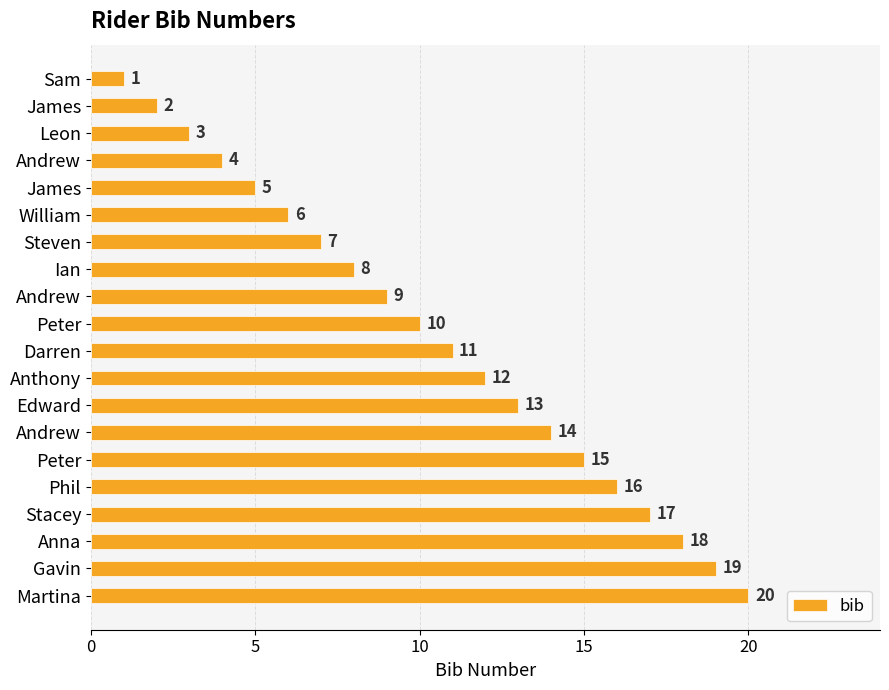

What is the average value?

10